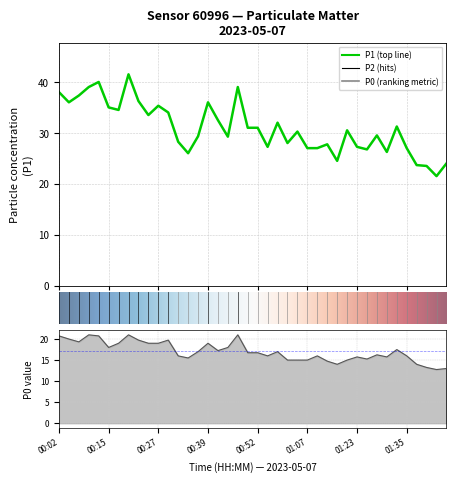

True or false: P1 and P0 cross at least once.

False